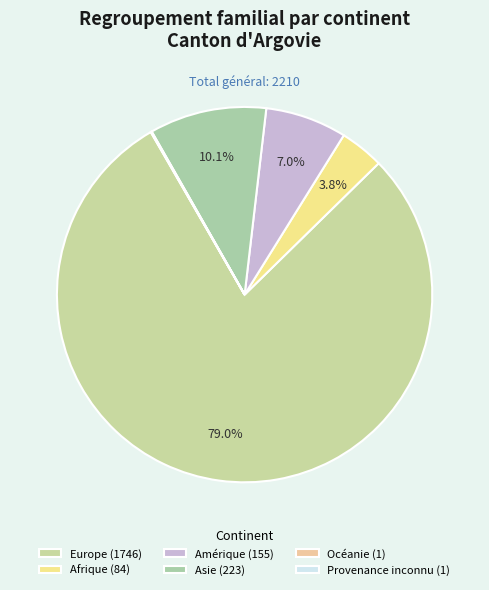

To the nearest percent, what is the combined percentage of Afrique and Europe?

83%